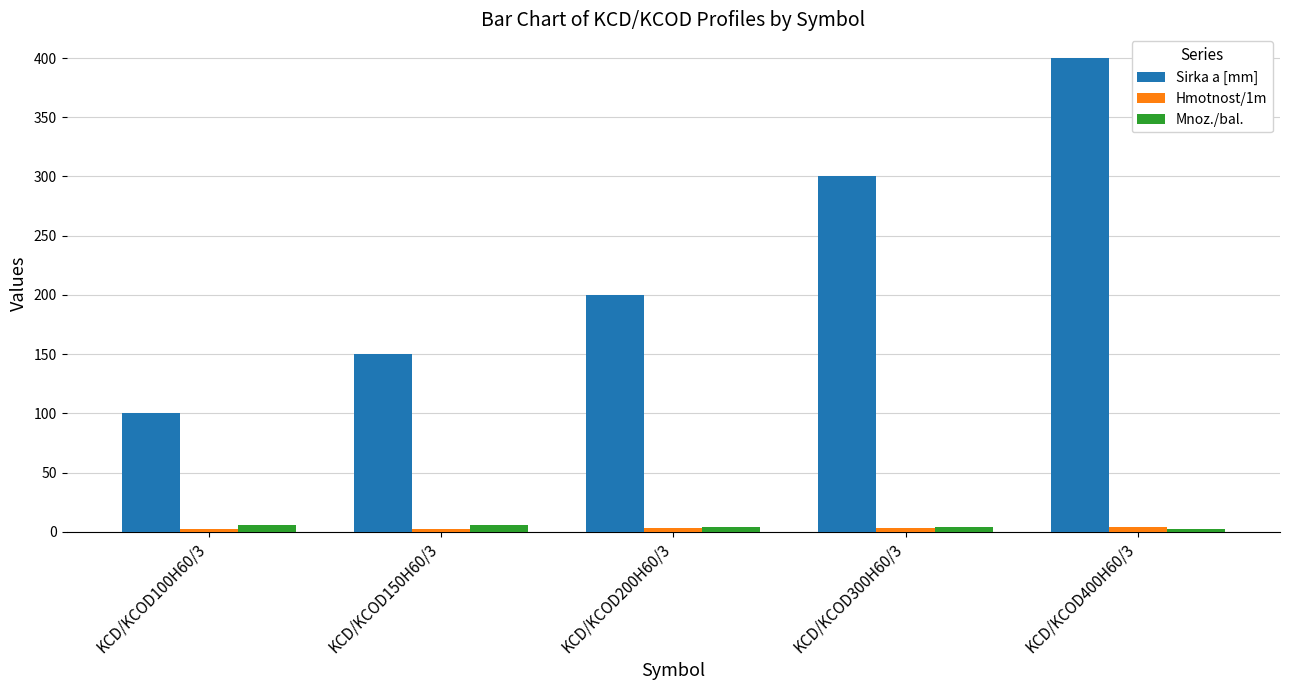

Which category has the highest value across all series?

KCD/KCOD400H60/3